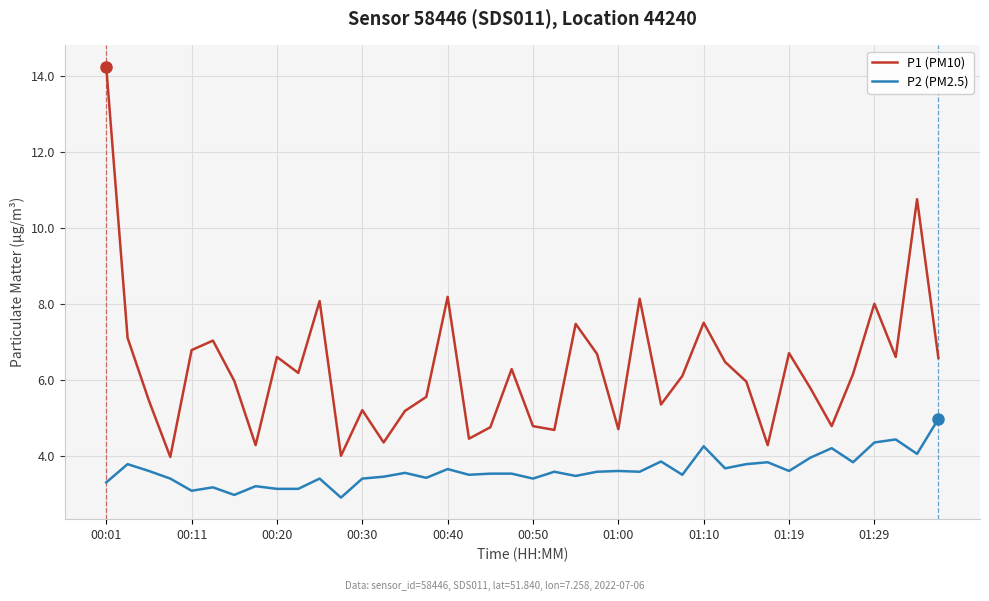

What is the minimum value for P1 (PM10)?

4.0